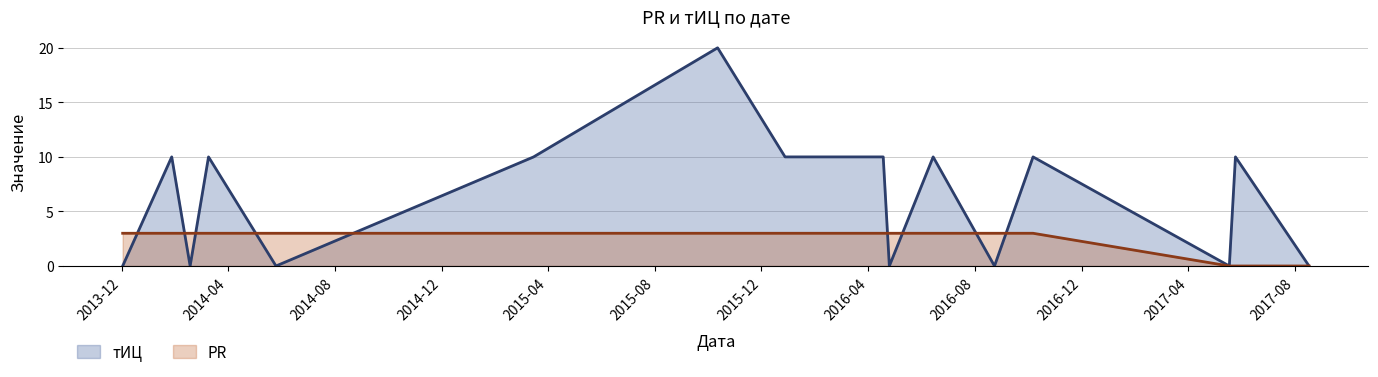

How many lines are shown in the chart?

2